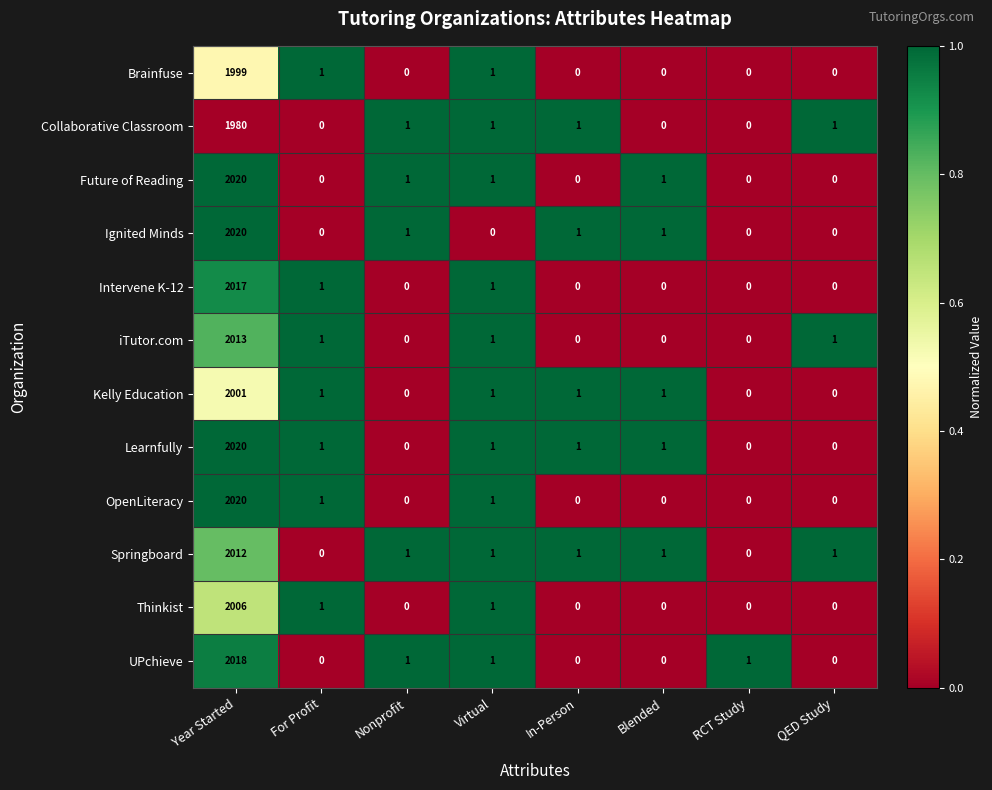

Which series has the largest total across all categories?

Learnfully